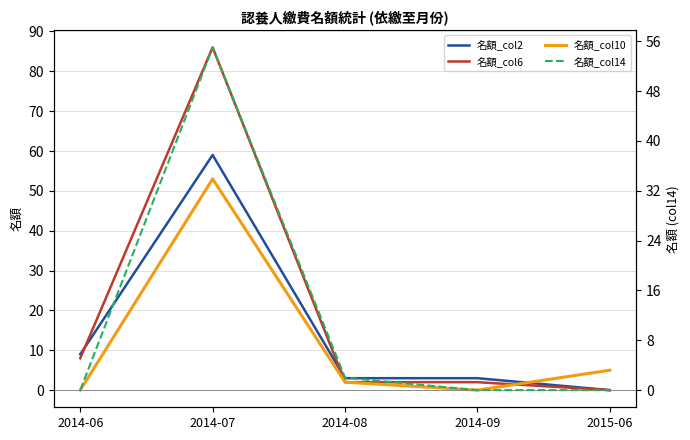

True or false: 名額_col6 has more than 0 points higher than both neighbors.

True